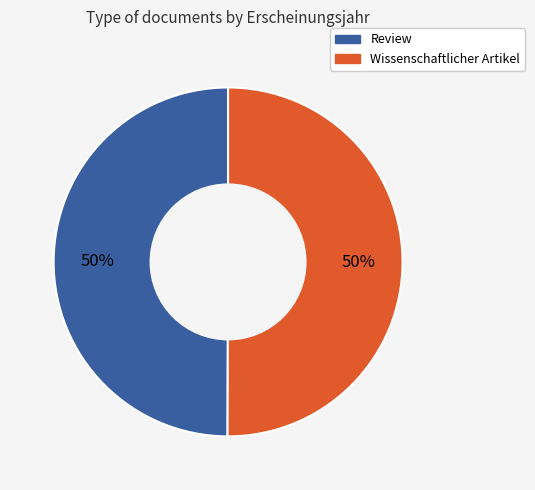

How many segments does this pie chart have?

2